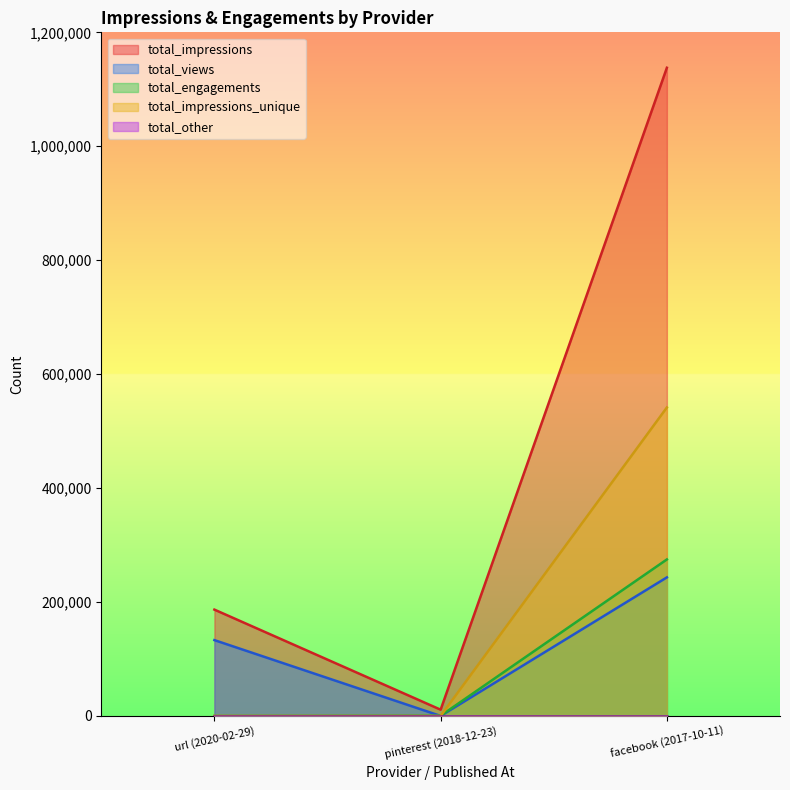

What is the sum of all total_views values?

376400